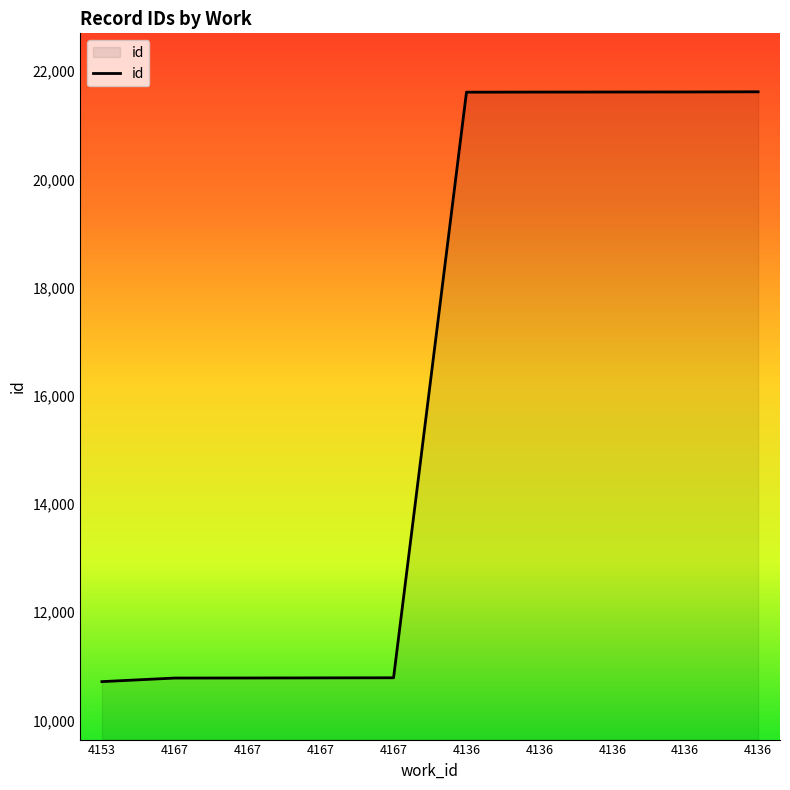

Which has a higher value, 4136 or 4167?

4136